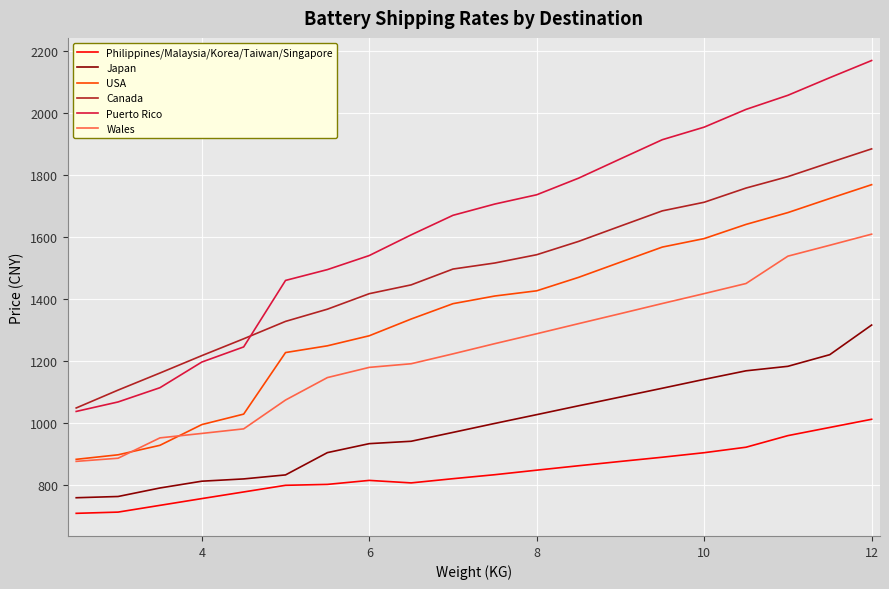

What is the minimum value shown in the chart?

708.1